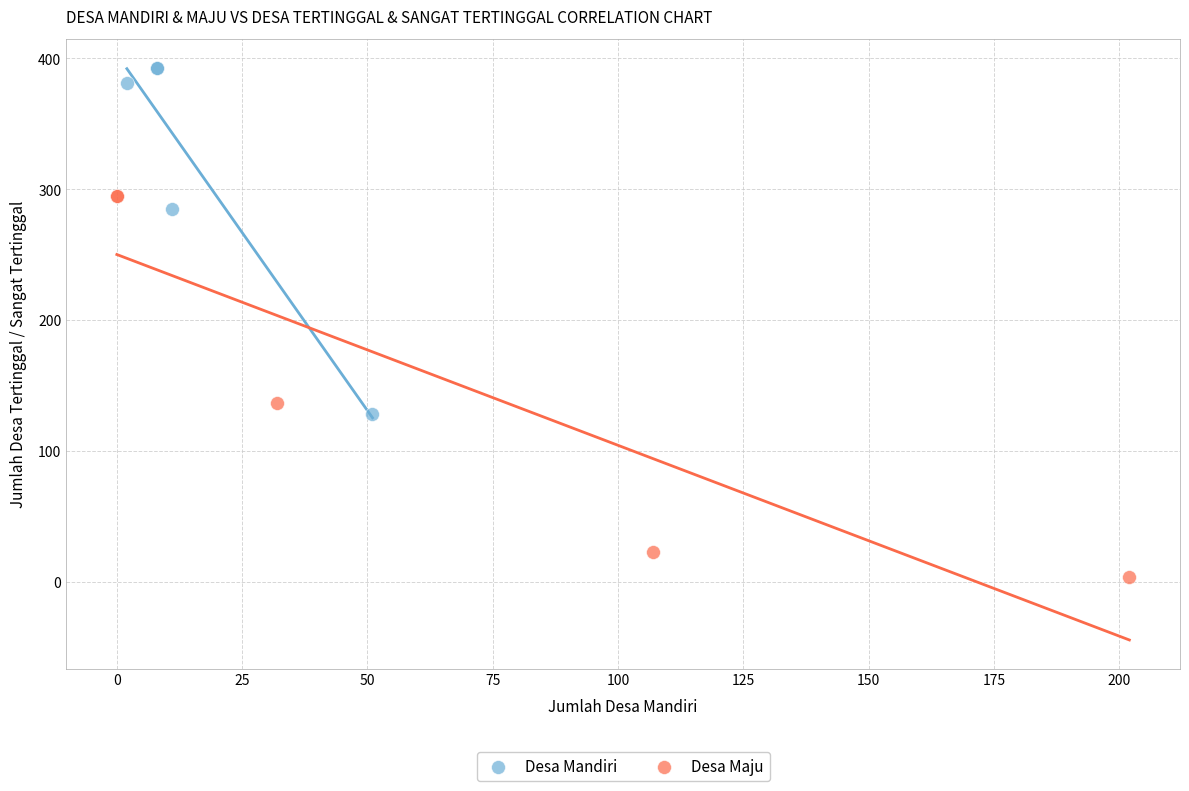

Which series has the widest spread of Y values?

Desa Maju